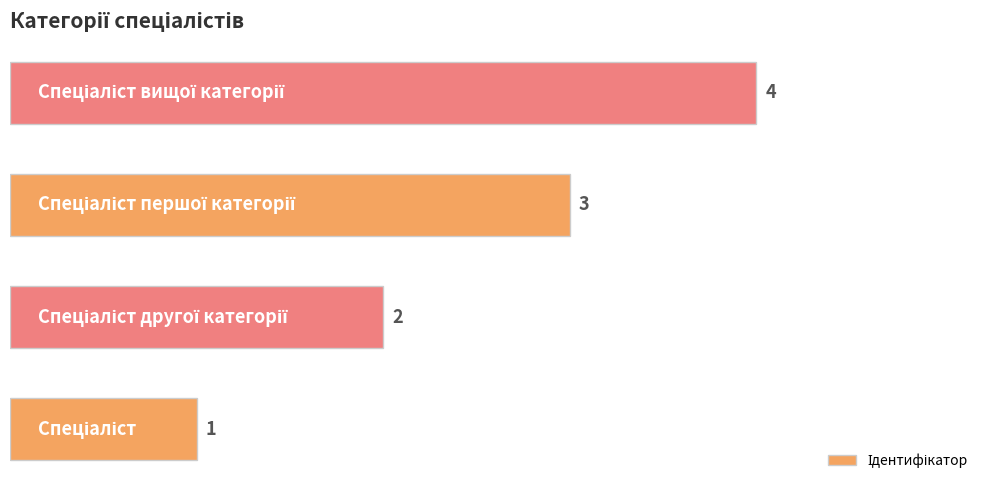

What is the maximum value shown in the chart?

4